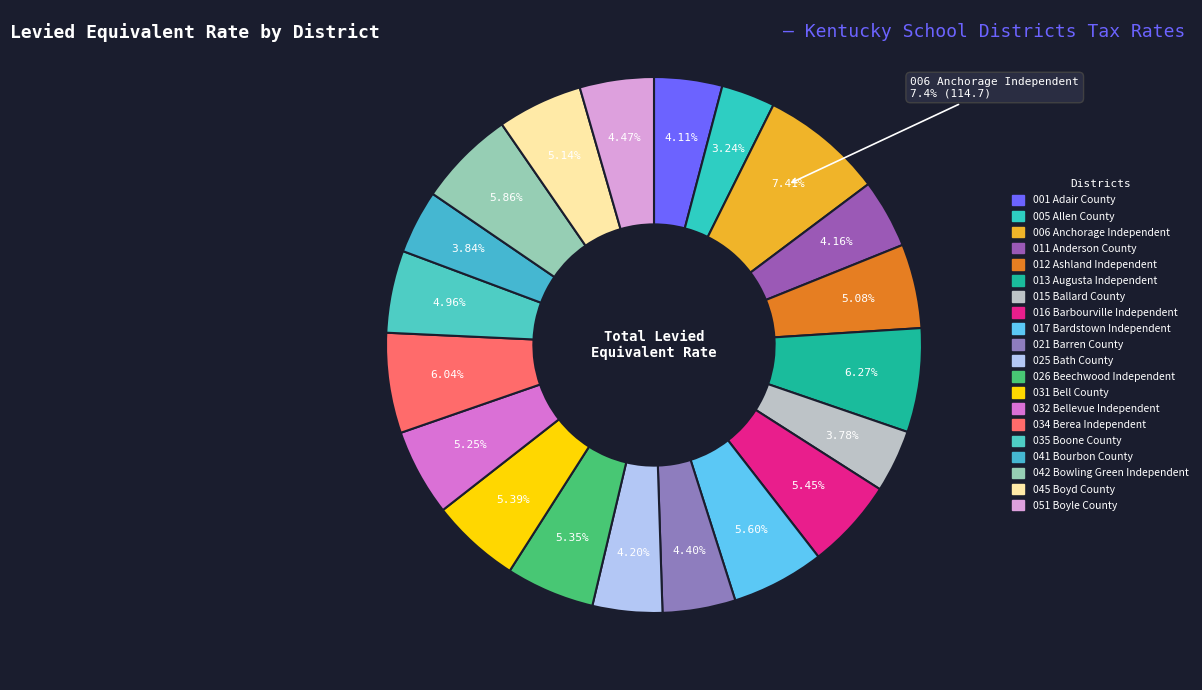

What is the change in value from 025 Bath County to 045 Boyd County?

+14.5